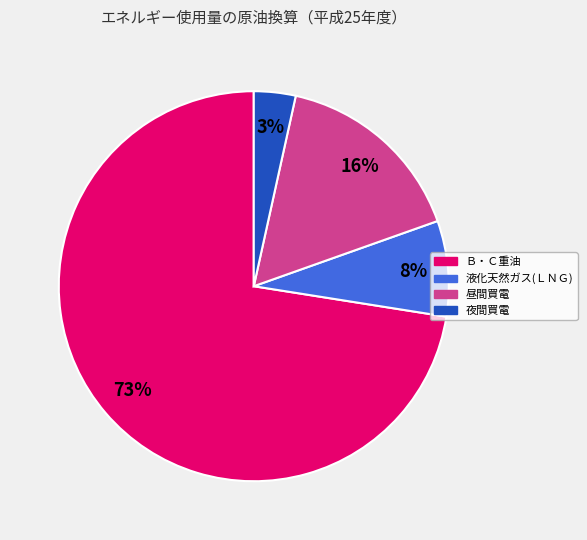

To the nearest percent, what is the average slice percentage?

25%